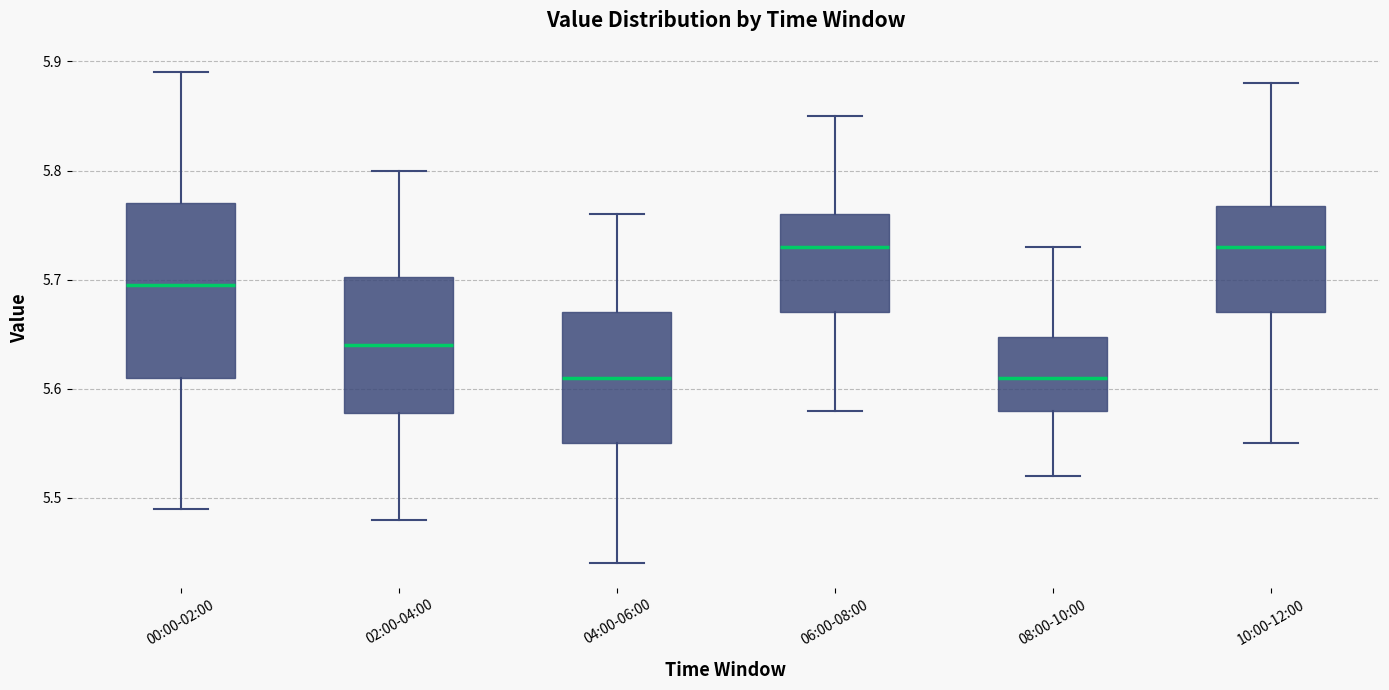

Comparing the boxes themselves (not the whiskers), which one is the tallest?

00:00-02:00